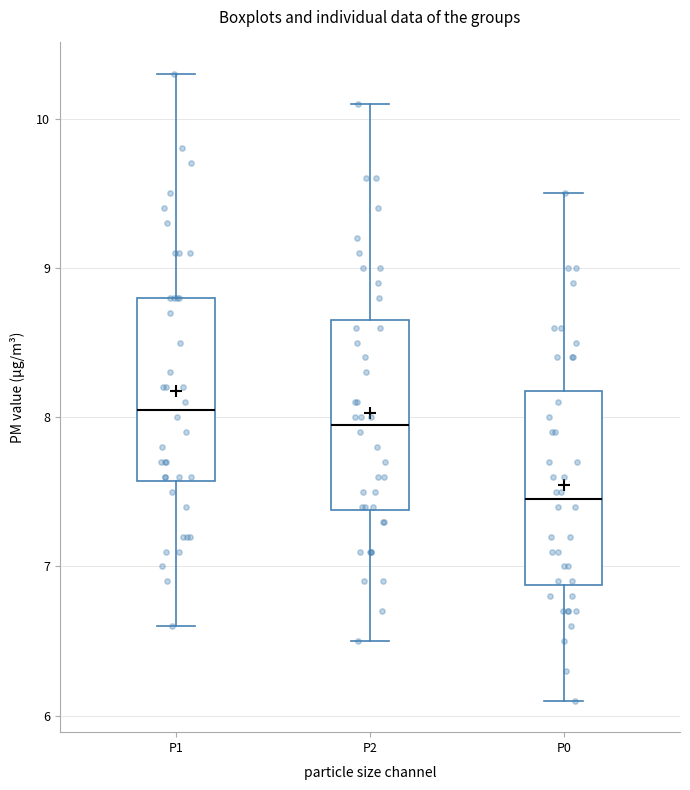

Where does the lower whisker of the box for P1 end on the y-axis? The values are not printed on the chart, so give them approximately, as read against the axis.

6.6